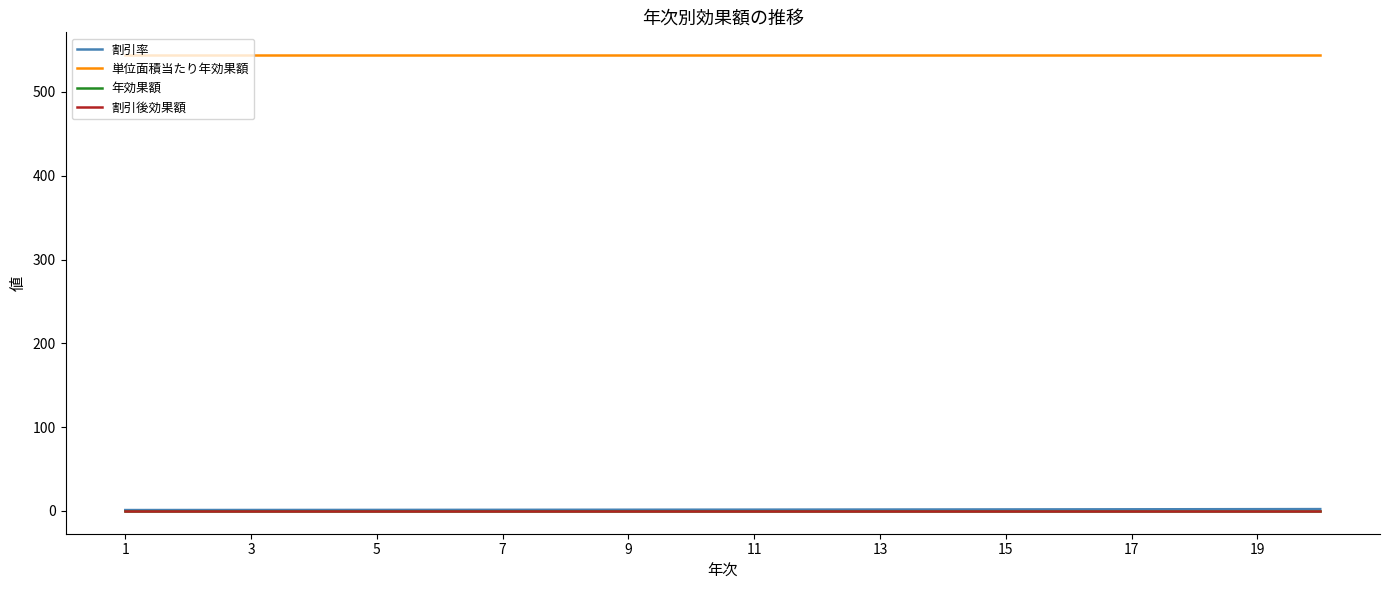

Does the chart have visible grid lines?

No